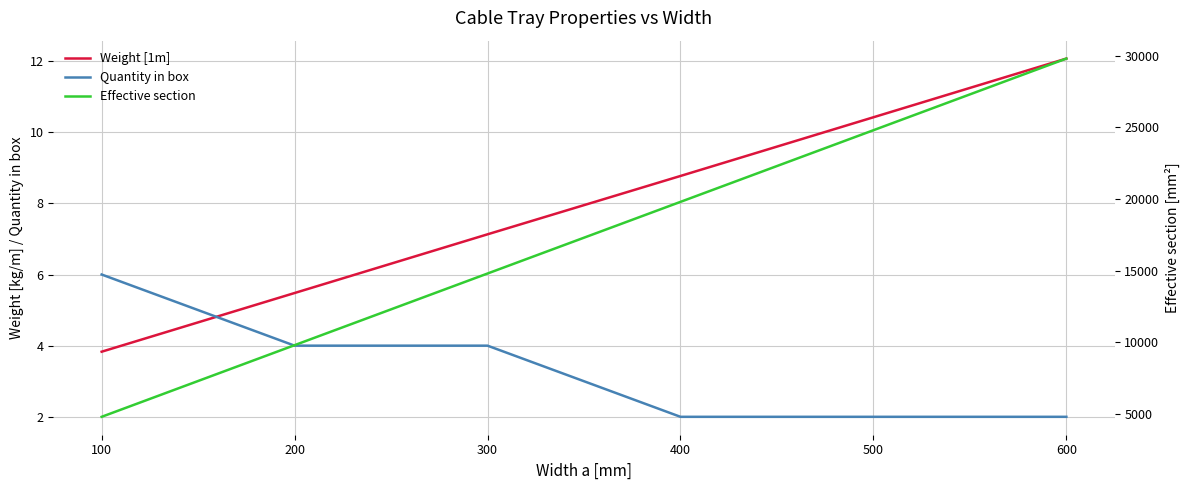

Which series changed the most between 100 and 500?

Effective section